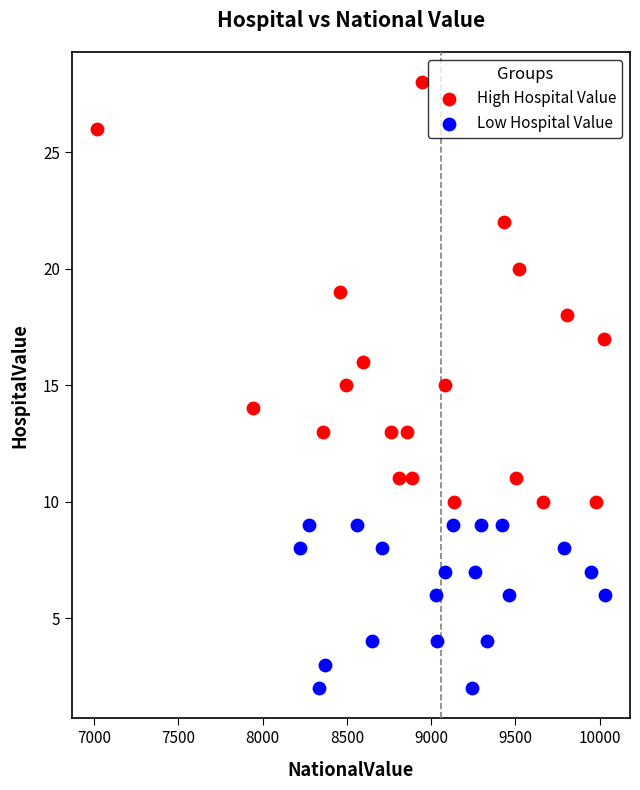

Which series reaches the maximum Y coordinate?

High Hospital Value